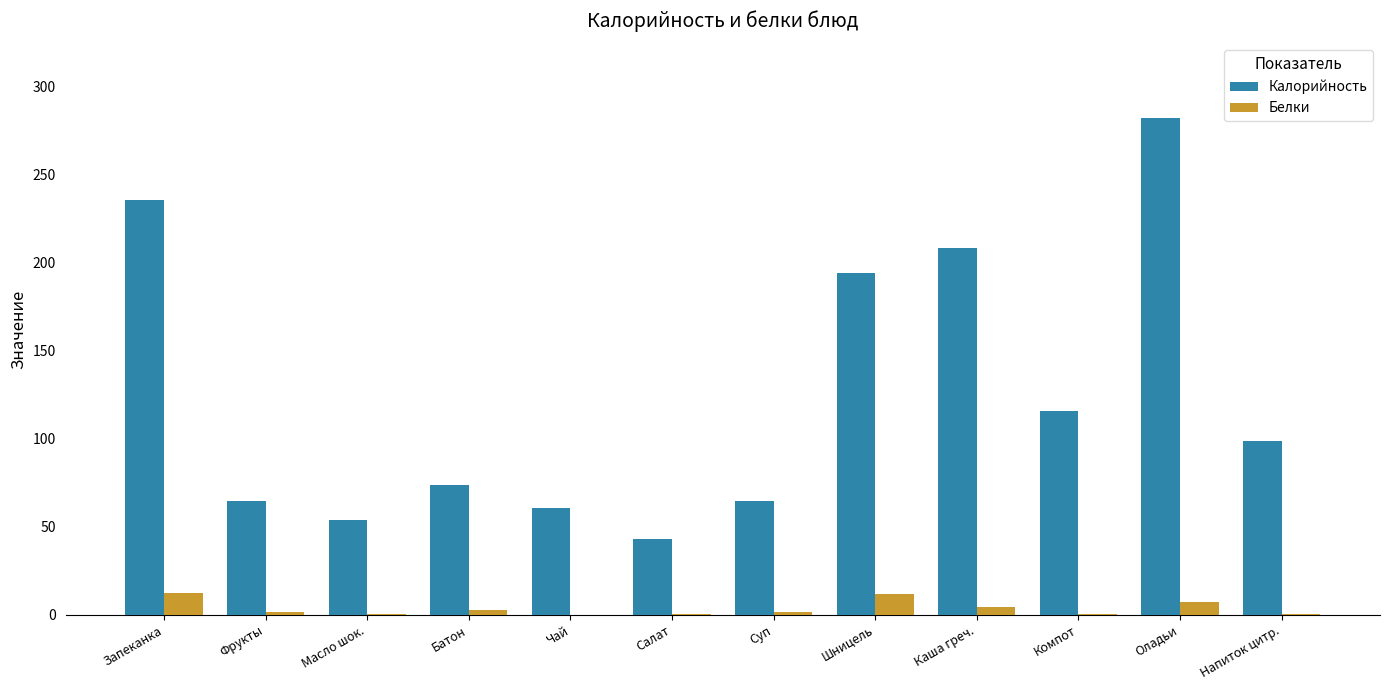

At which label is Калорийность closest to 162?

Шницель